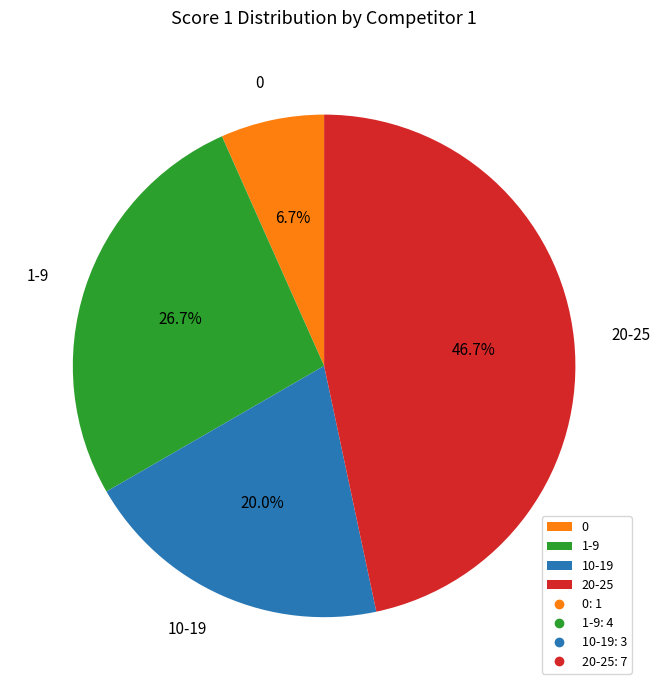

What is the smallest slice in the pie chart?

0